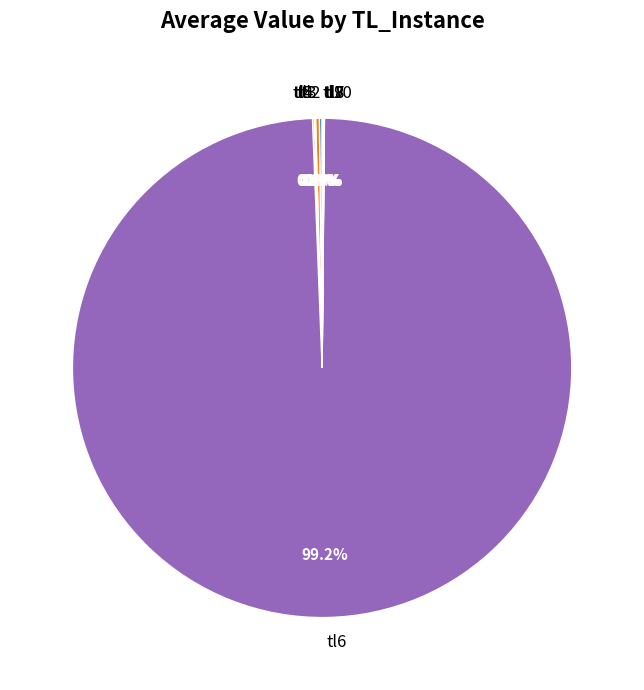

Which category has the biggest portion of the pie?

tl6